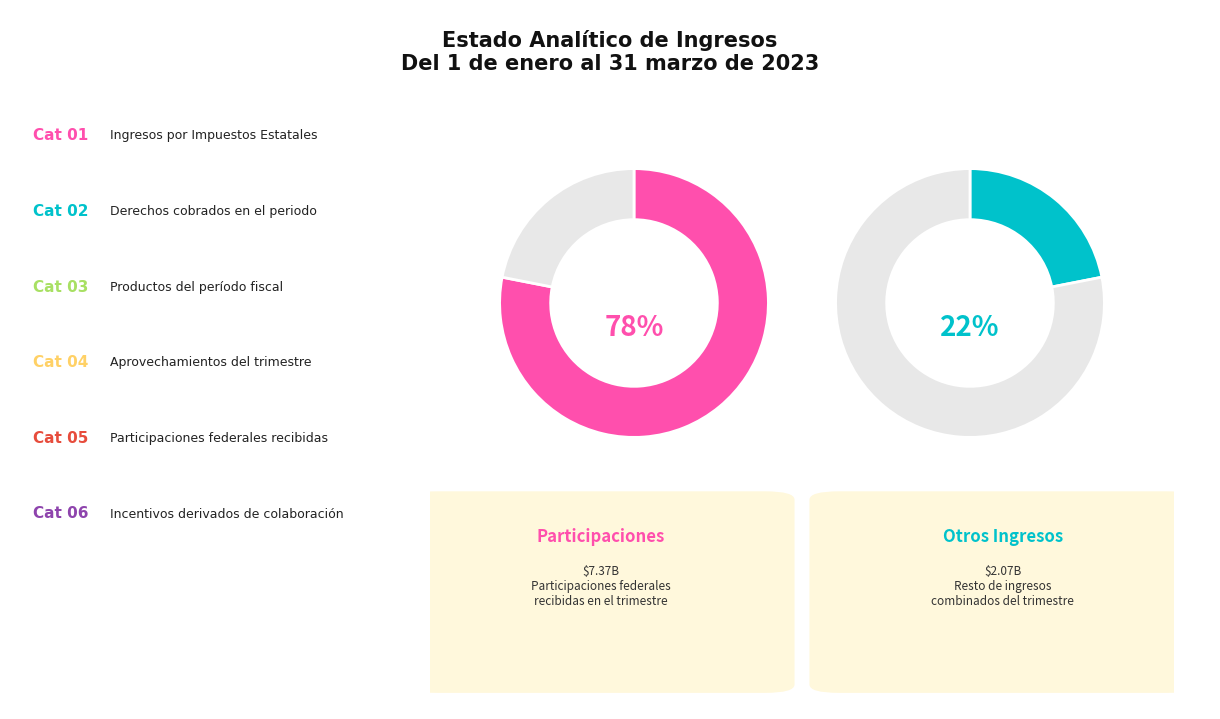

Between Derechos and Impuestos, which is larger?

Derechos